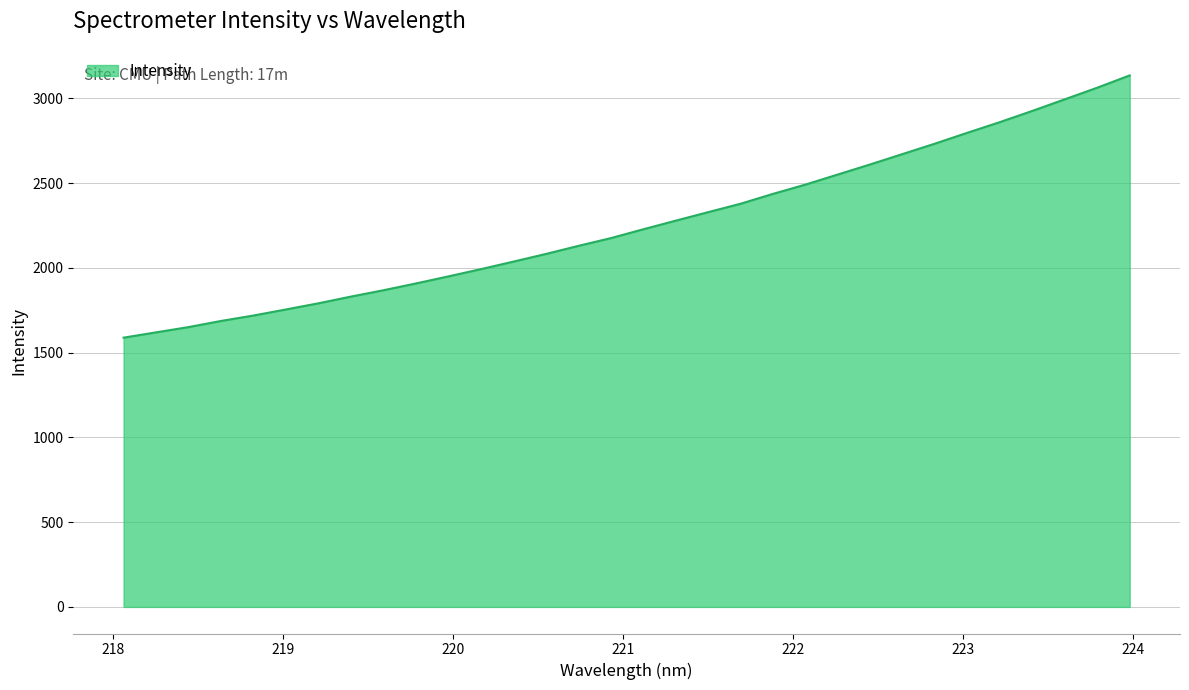

What is the minimum value shown in the chart?

1588.5